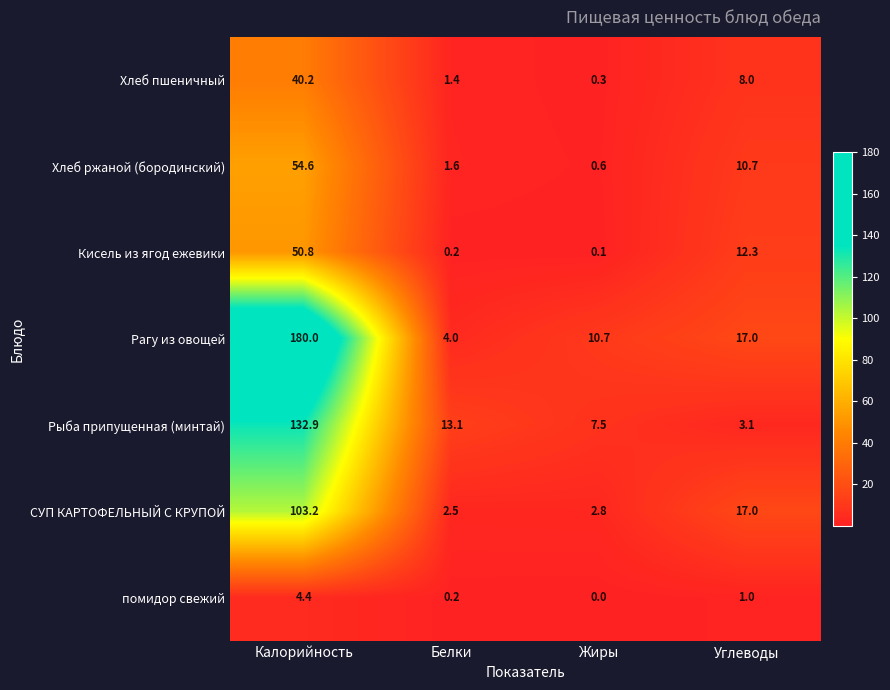

What is the sum of the СУП КАРТОФЕЛЬНЫЙ С КРУПОЙ values at Жиры and Белки?

5.3